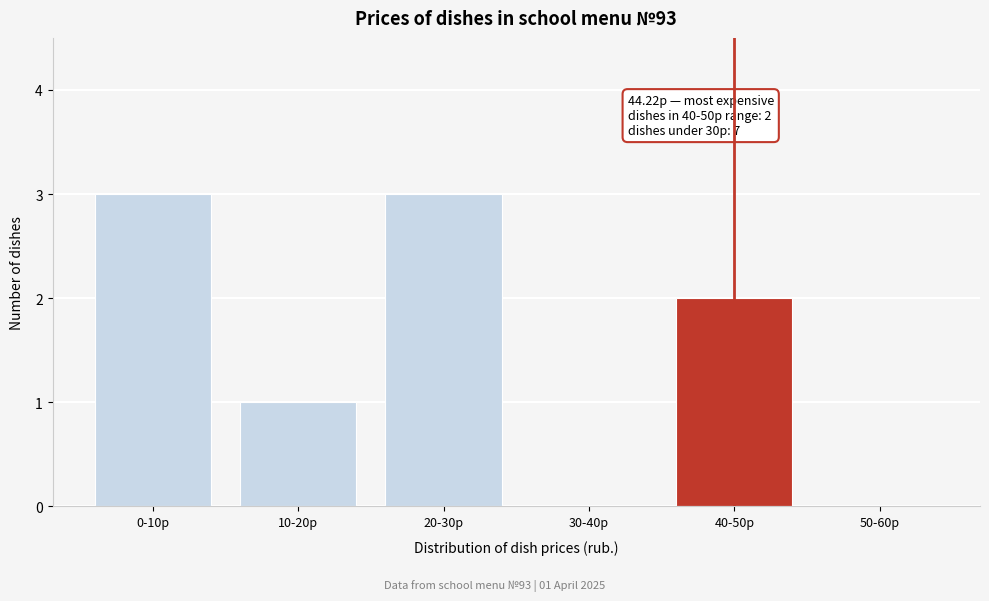

Reading left to right, list all the values displayed in this chart.

0-10р=3	10-20р=1	20-30р=3	30-40р=0	40-50р=2	50-60р=0